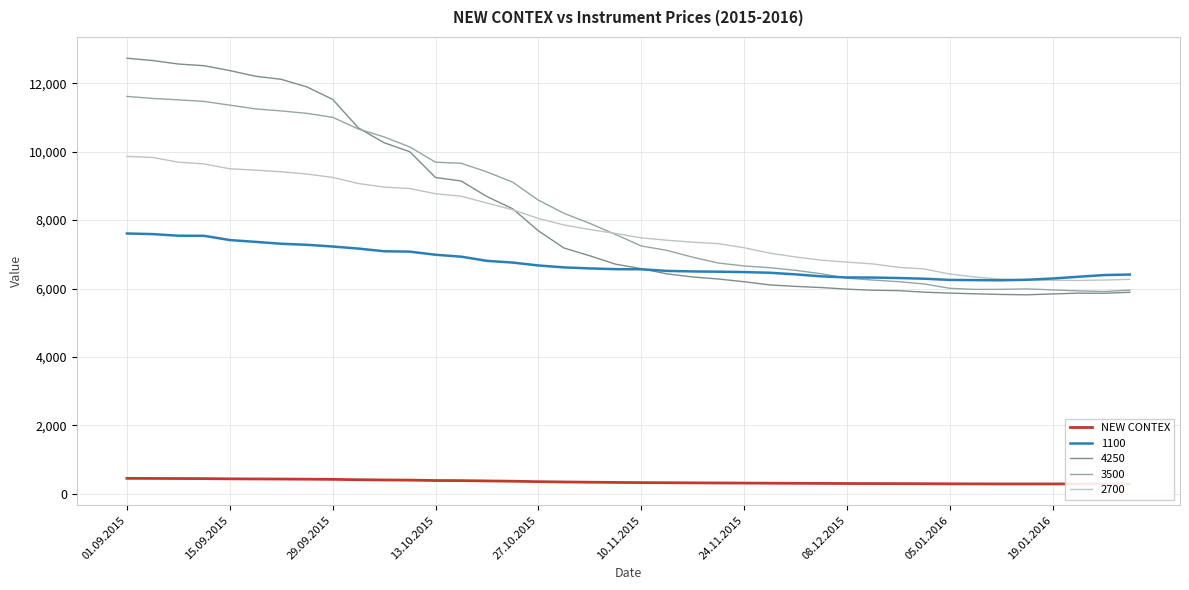

Rank the series by their maximum value, from lowest to highest.

NEW CONTEX, 1100, 2700, 3500, 4250